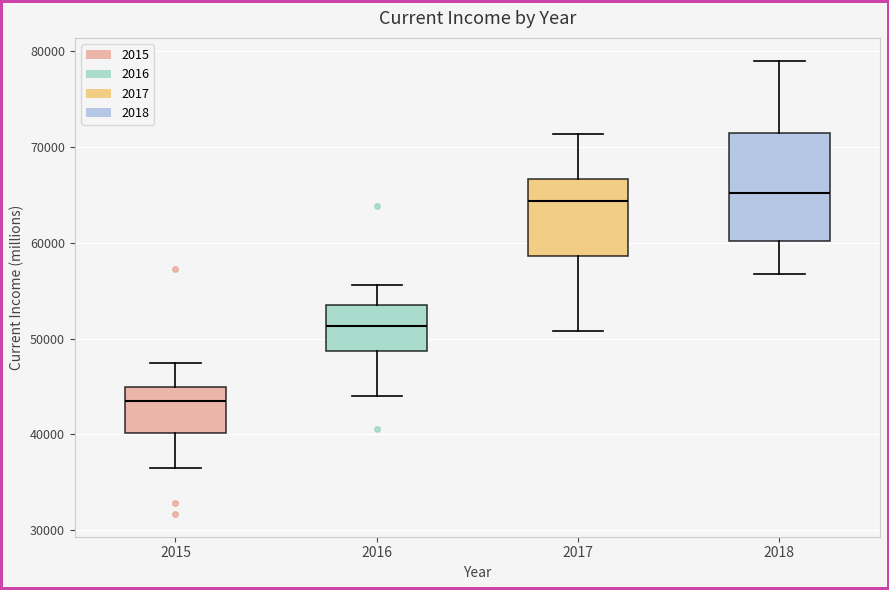

Reading left to right, read every box against the y-axis: the position of its median line, the range the box covers, and the ends of its whiskers. The values are not printed on the chart, so give them approximately, as read against the axis.

2015: median 44000, box 40000 to 45000, whiskers 36000 to 47000
2016: median 51000, box 49000 to 54000, whiskers 44000 to 56000
2017: median 64000, box 59000 to 67000, whiskers 51000 to 71000
2018: median 65000, box 60000 to 71000, whiskers 57000 to 79000